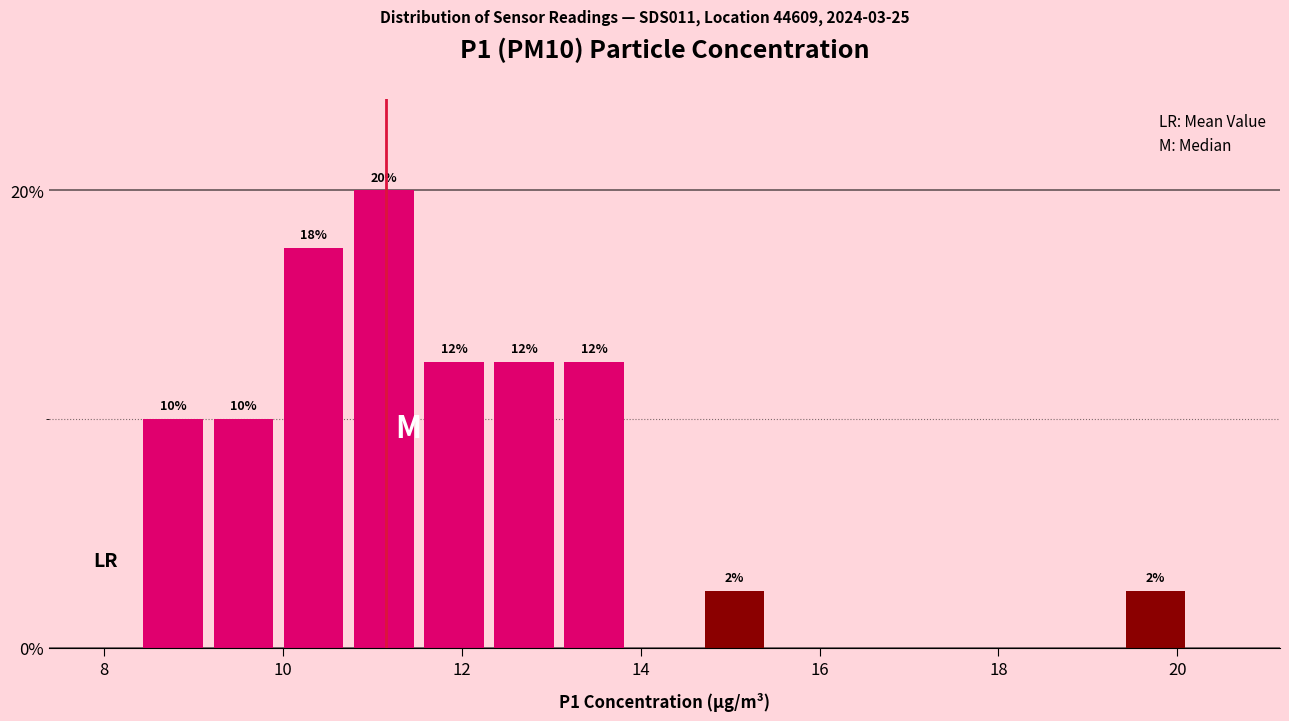

Around what value on the x-axis is the tallest bar? Give the approximate position of its centre, as read against the axis.

11.2